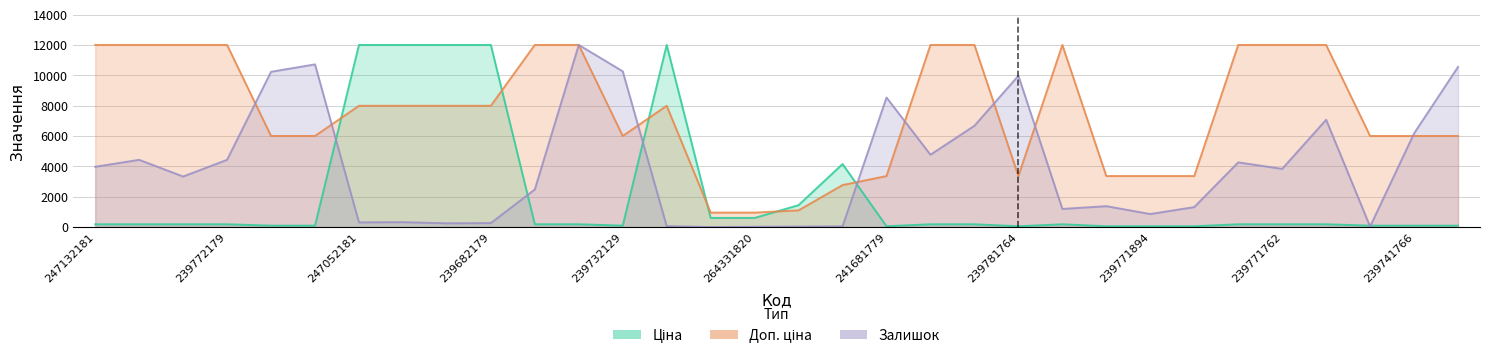

How many data points does each series have?

32